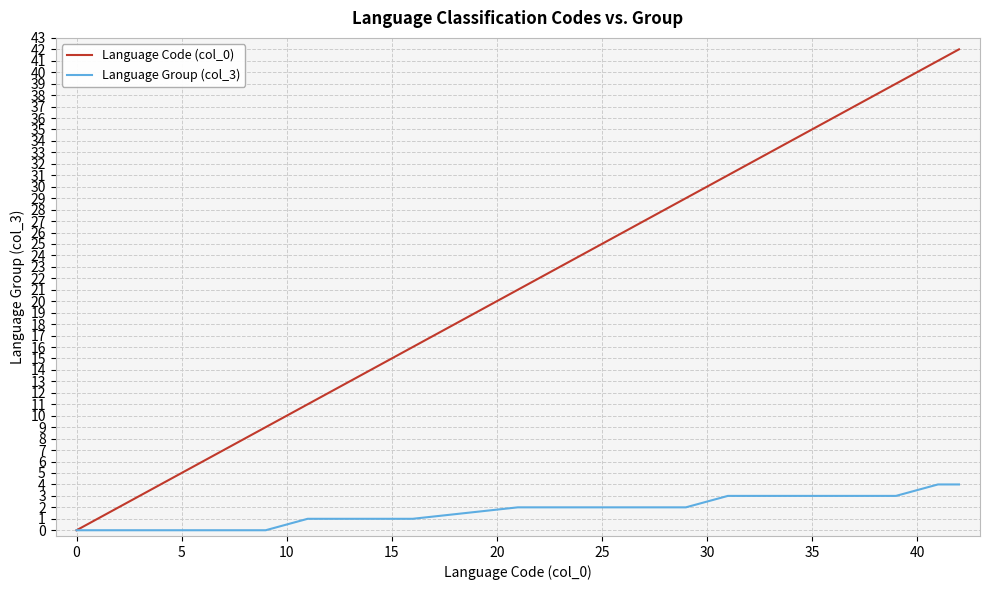

List the series in order of their peak value, highest first.

Language Code (col_0), Language Group (col_3)